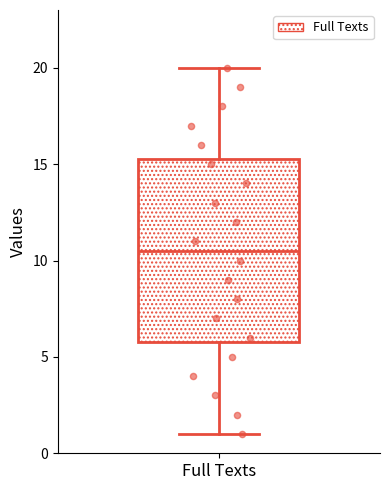

Read this box plot against the y-axis: the position of the median line, the range covered by the box, and the ends of both whiskers. The values are not printed on the chart, so give them approximately, as read against the axis.

median 10.5, box 6.0 to 15.5, whiskers 1.0 to 20.0